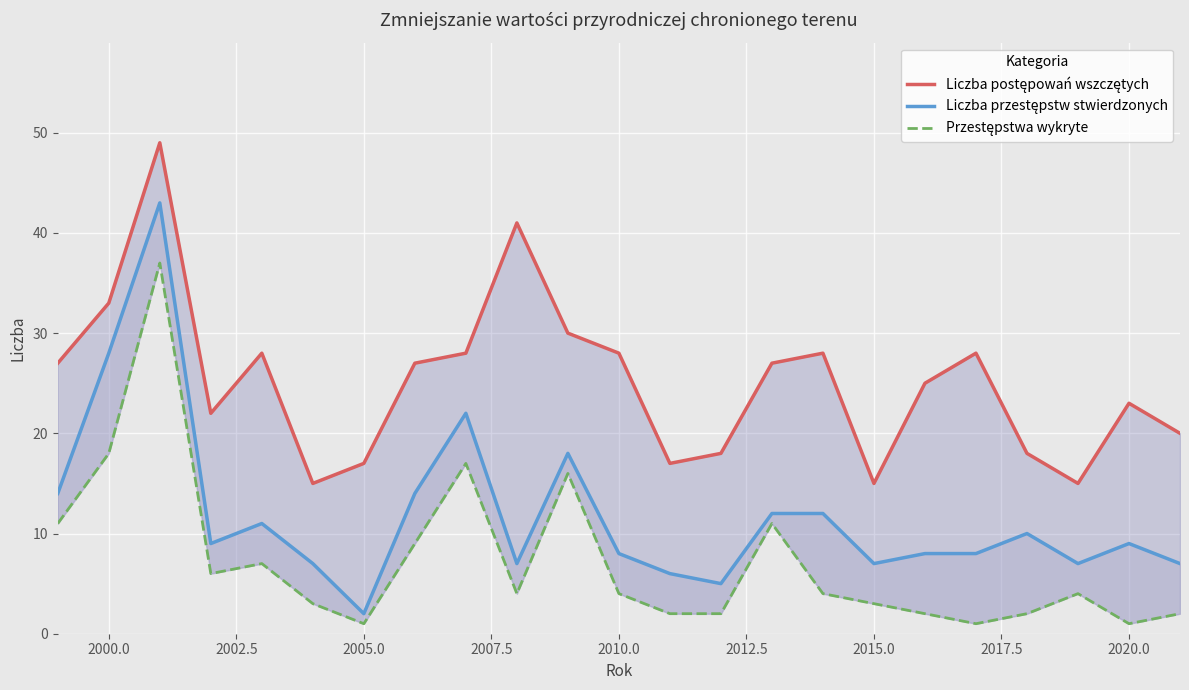

What are all the series names shown in the legend?

Liczba postępowań wszczętych, Liczba przestępstw stwierdzonych, Przestępstwa wykryte